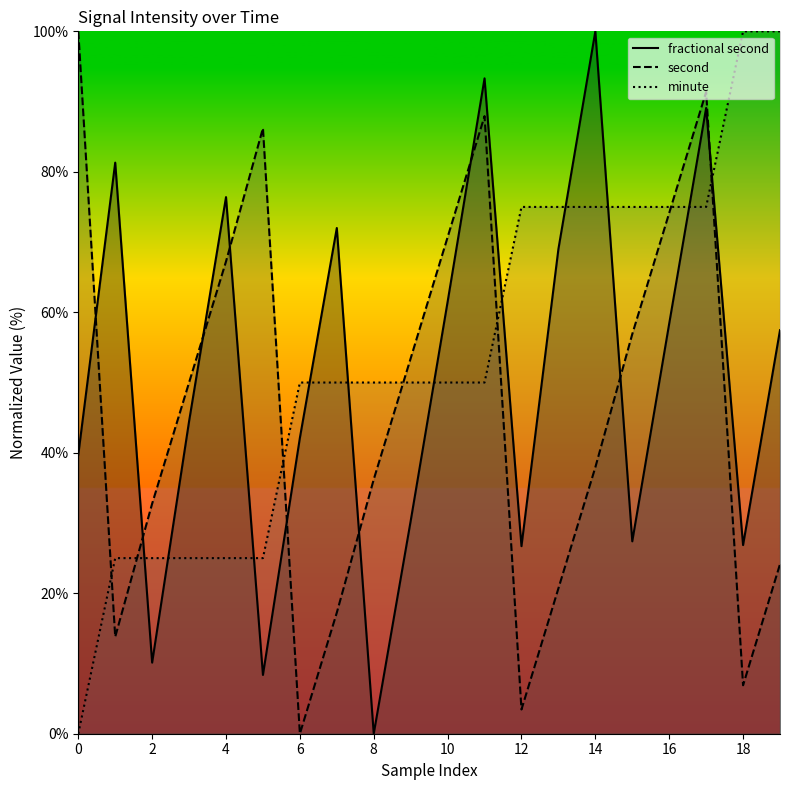

How many lines are shown in the chart?

3